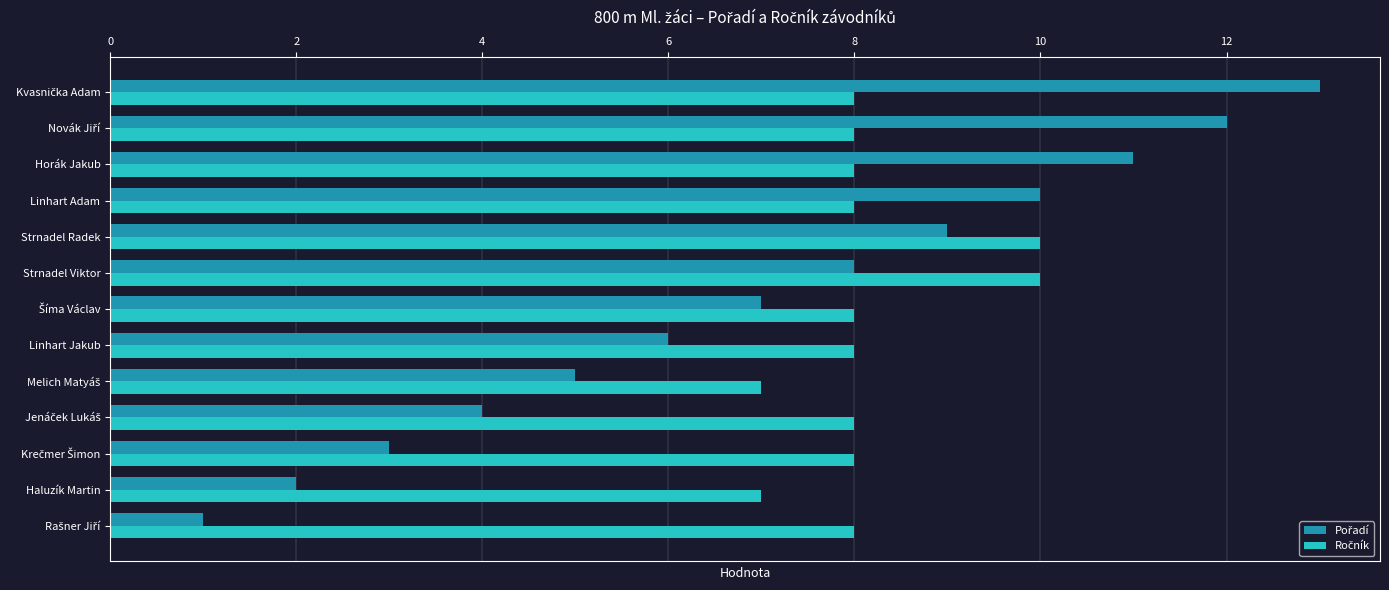

What is the spread (max minus min) of values at Haluzík Martin?

5